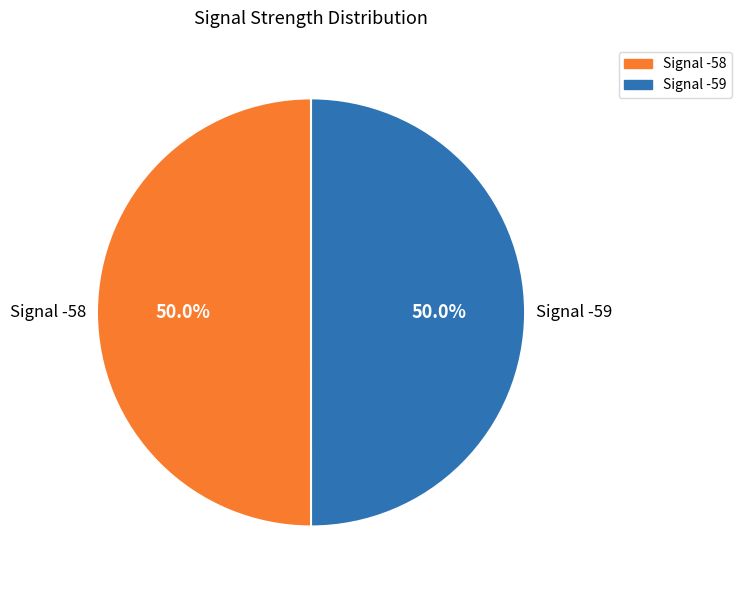

Combined, do Signal -58 and Signal -59 account for over 50%?

Yes